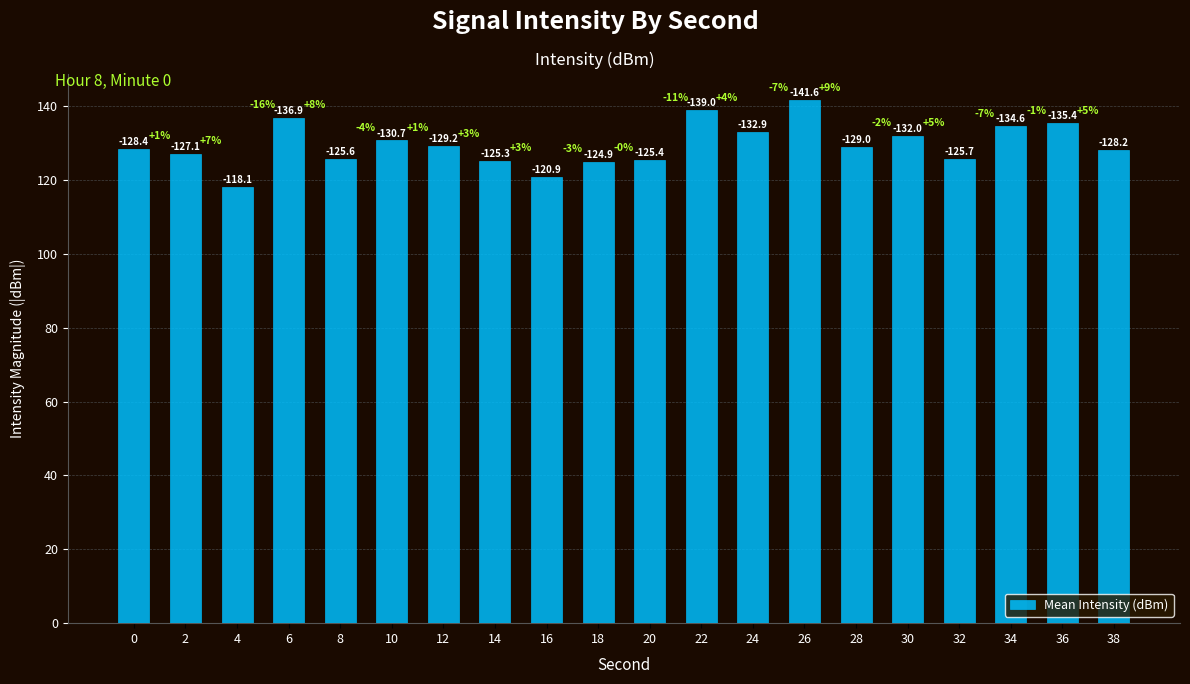

What is the value of the 16th bar from the left?

132.0